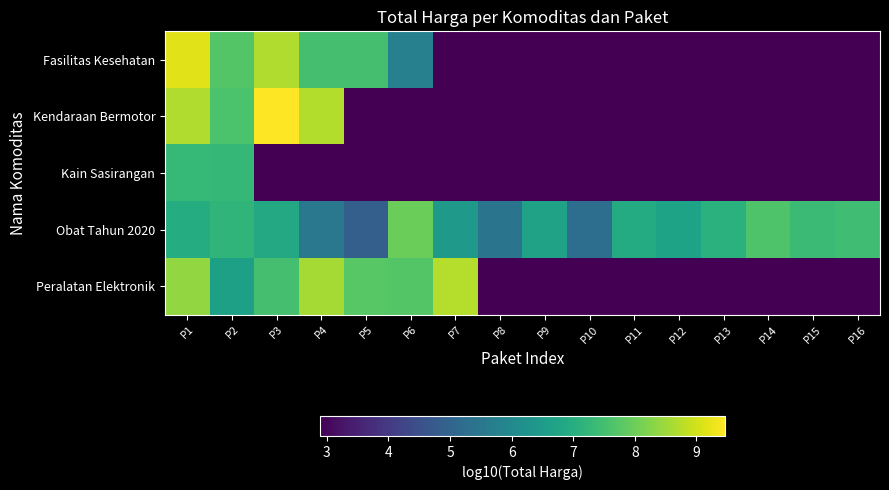

Between P7 and P9, which series saw the biggest shift?

Peralatan Elektronik